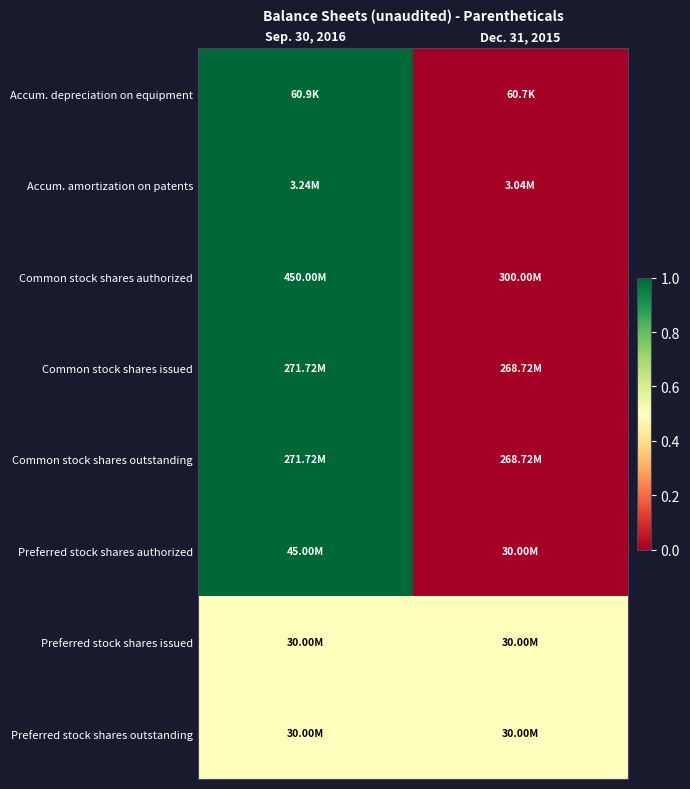

What is the spread (max minus min) of values at Sep. 30, 2016?

0.5